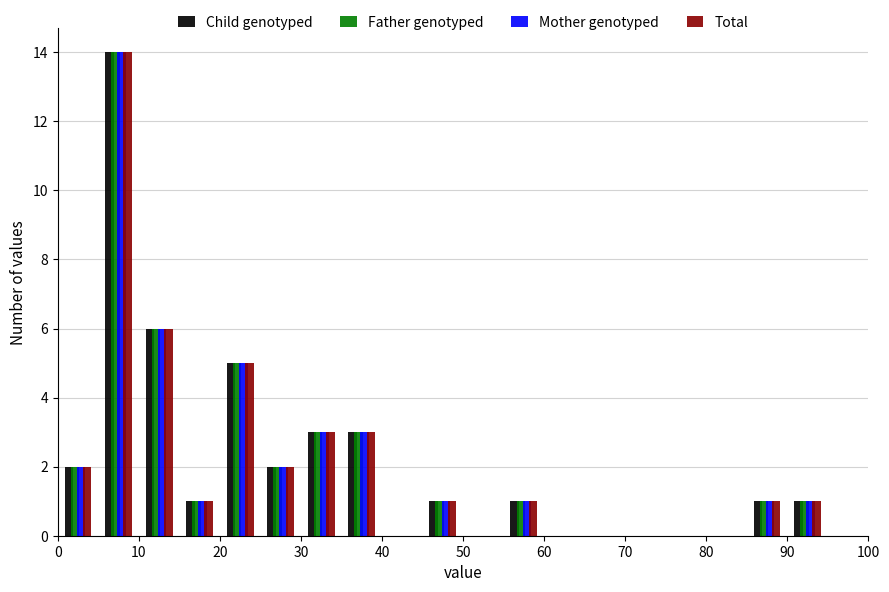

What is the height of the Total bar covering 55 to 60 on the x-axis? The values are not printed on the chart, so give them approximately, as read against the axis.

1